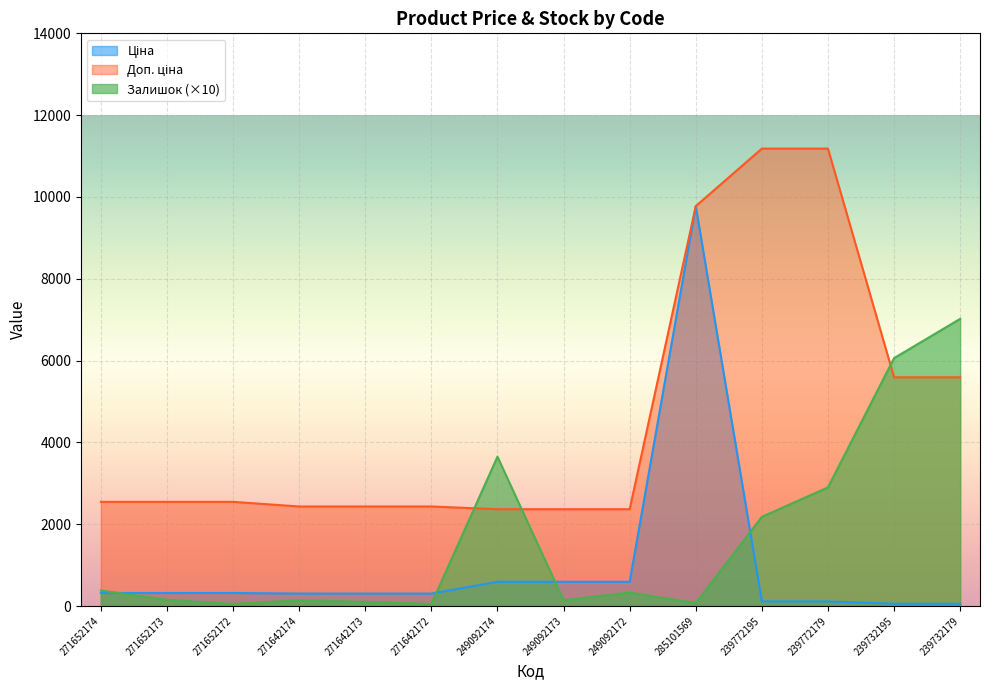

What position from the right is 271642172?

9